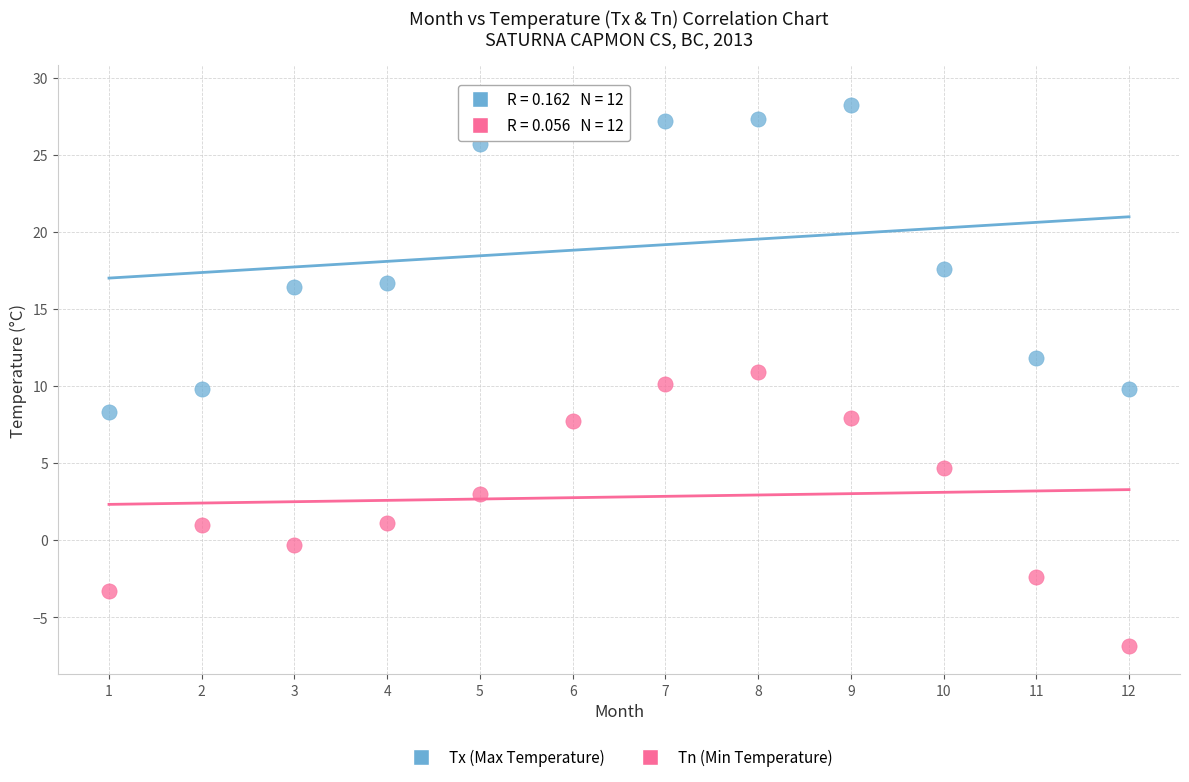

Across all data points, what is the range of X values (max minus min)?

11.0